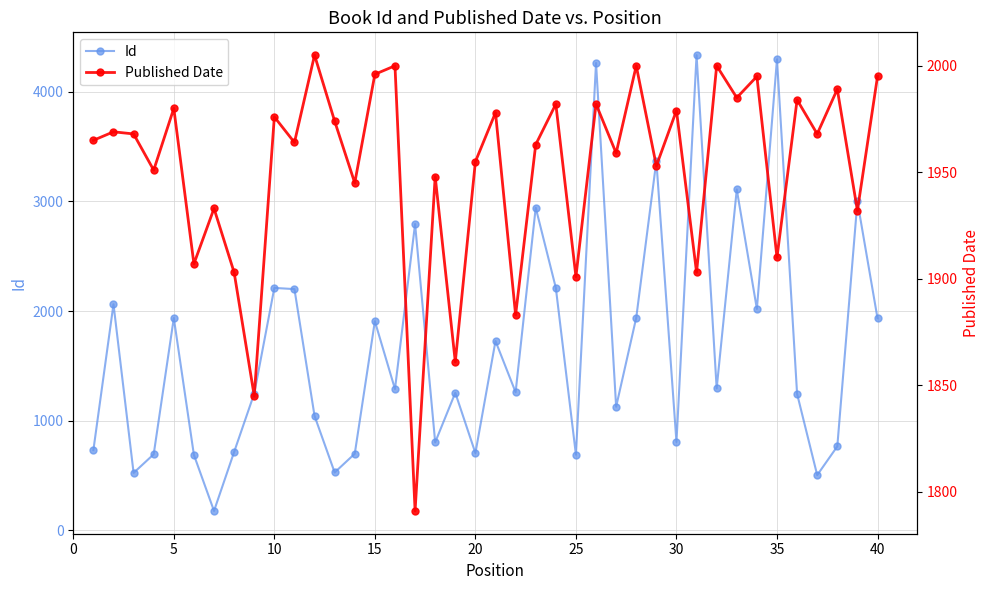

In Id, how many points are lower than both neighbors (excluding endpoints)?

13